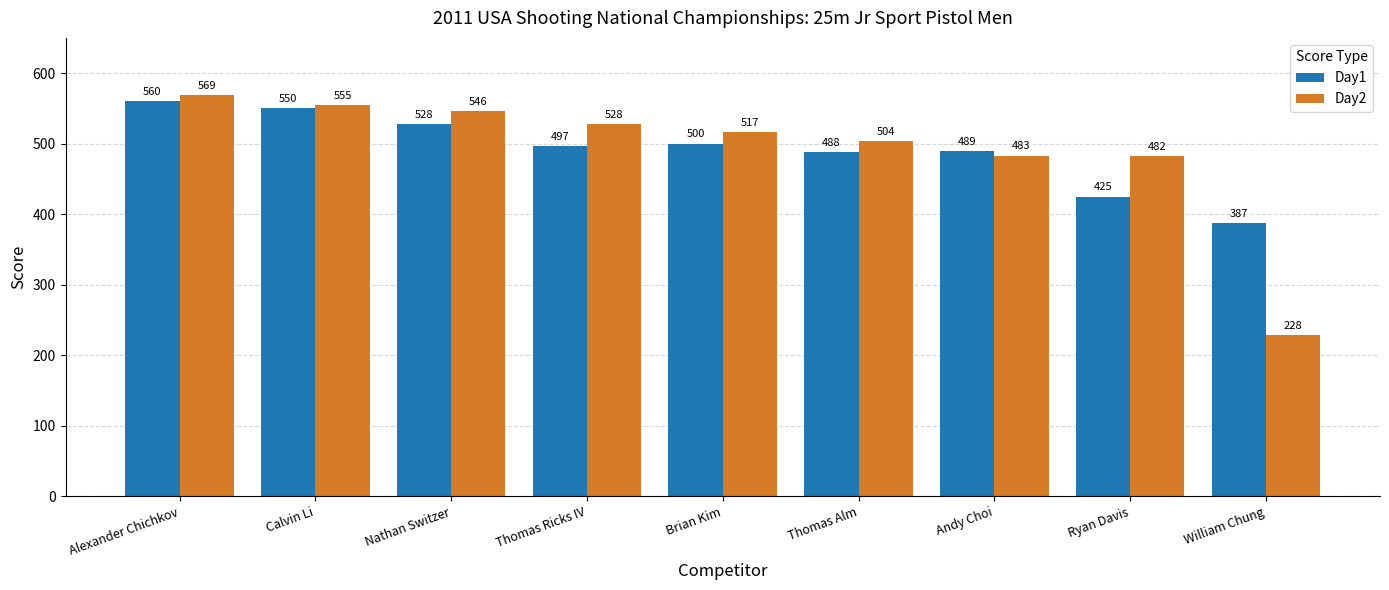

Rank the series at Nathan Switzer from lowest to highest value.

Day1, Day2